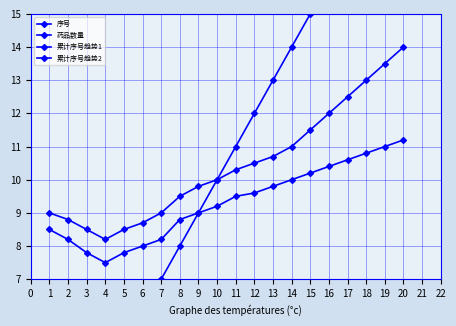

Rank the series by their maximum value, from lowest to highest.

药品数量, 累计序号趋势1, 累计序号趋势2, 序号